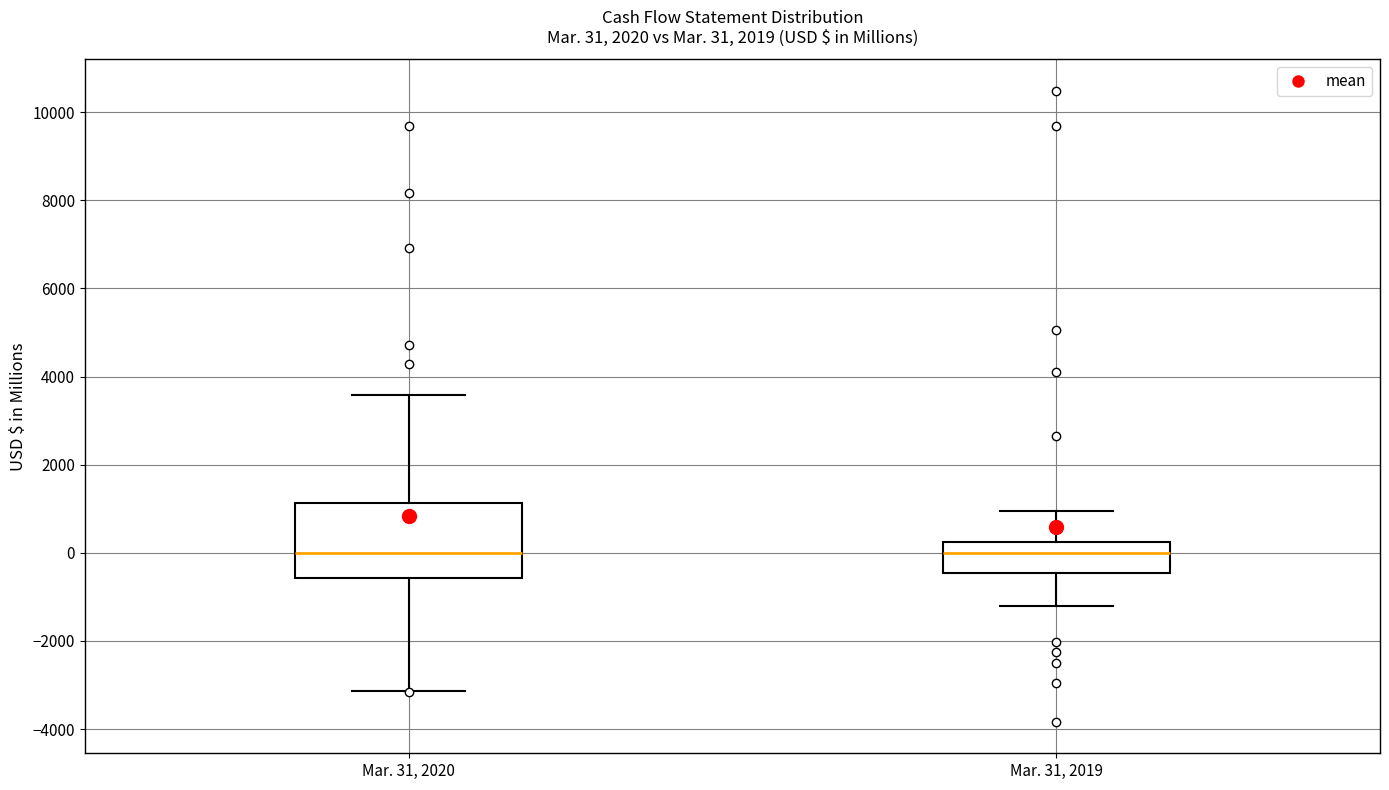

Which box is the tallest, from its lower edge to its upper edge?

Mar. 31, 2020